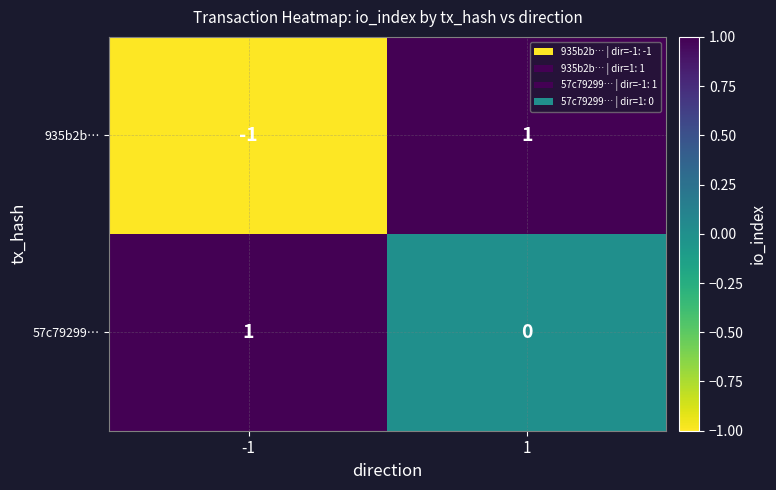

Between -1 and 1, which series saw the biggest shift?

935b2b…